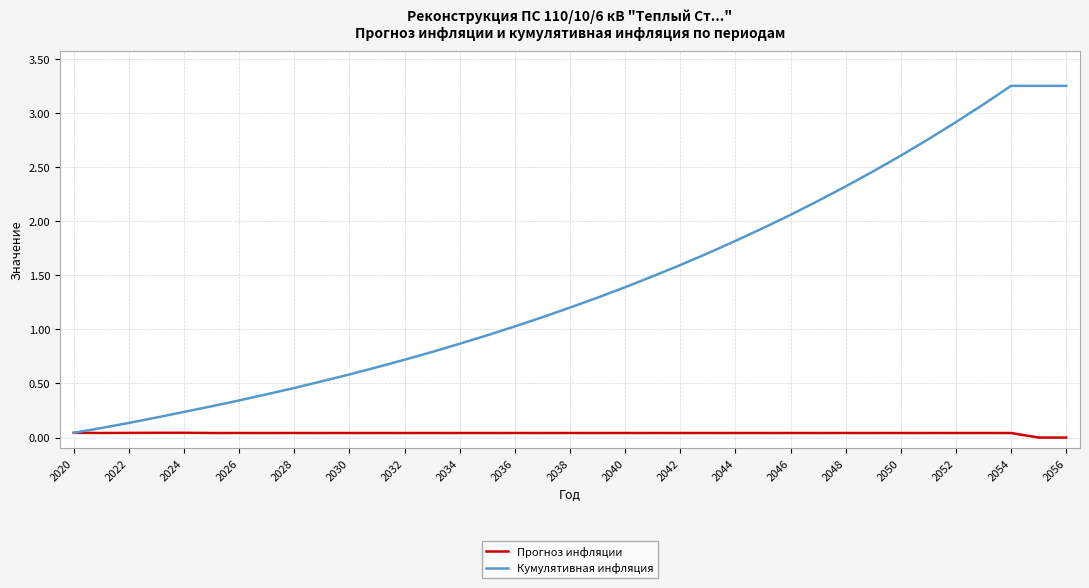

List the series in order of their overall mean, highest first.

Кумулятивная инфляция, Прогноз инфляции